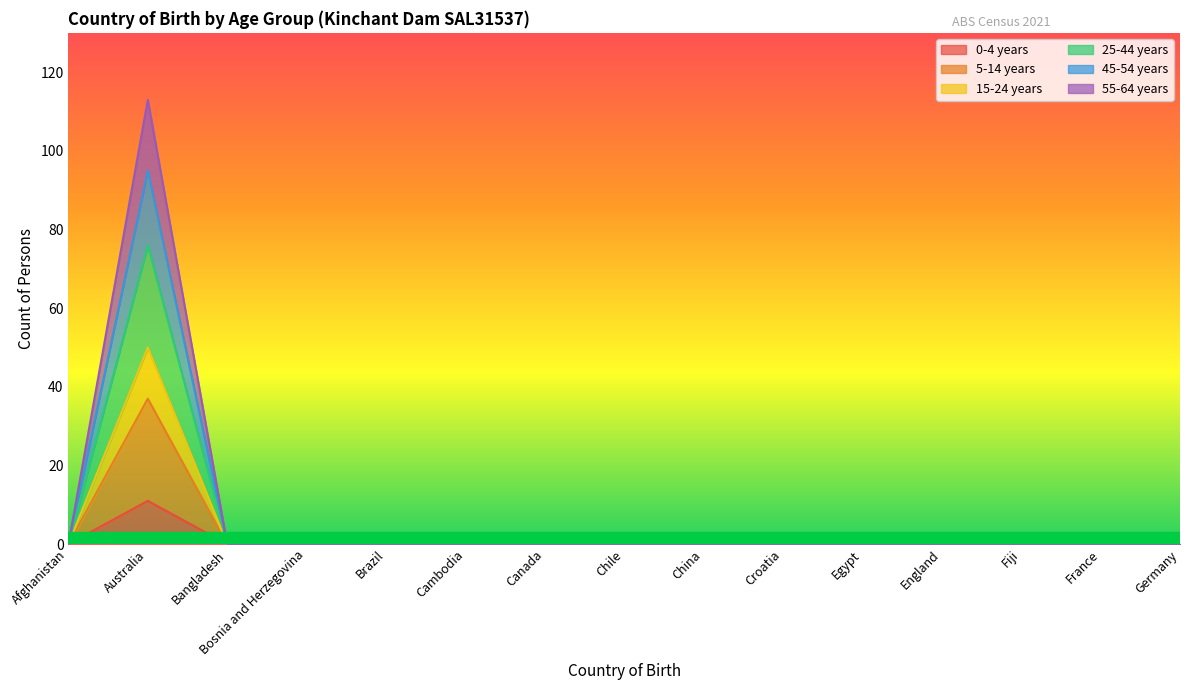

Rank the series at Chile from lowest to highest value.

0-4 years, 5-14 years, 15-24 years, 25-44 years, 45-54 years, 55-64 years